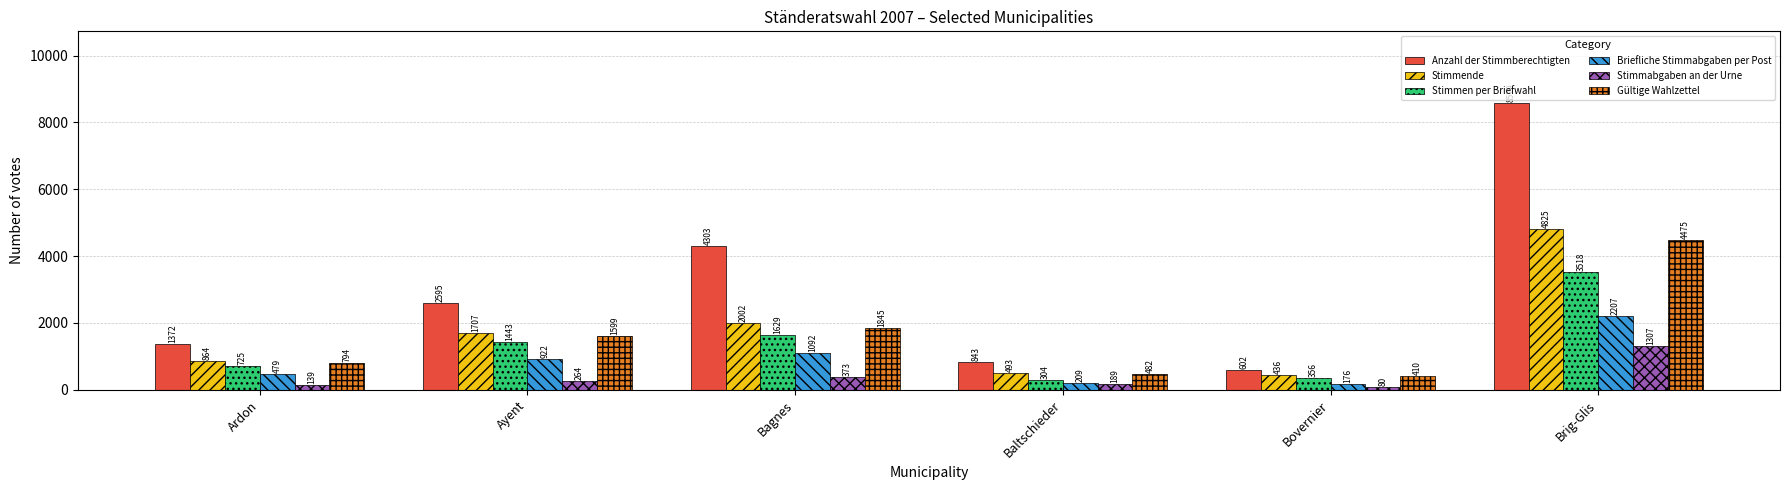

True or false: Stimmende has a value of 1127 at Bagnes.

False